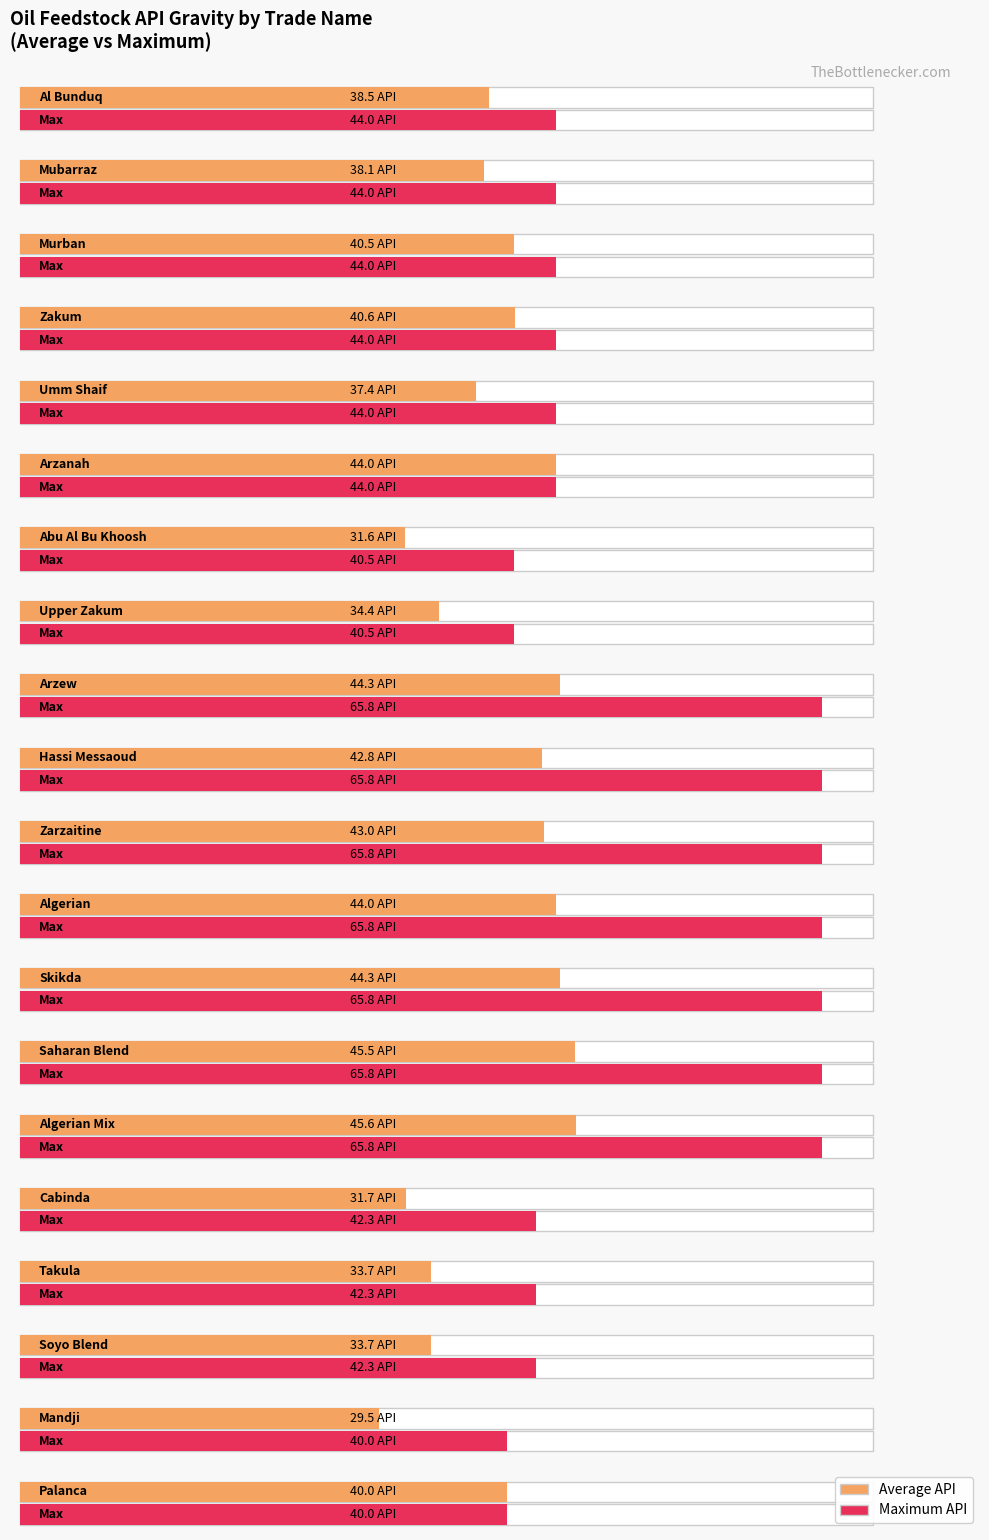

The Max API series shows 65.8 at Arzew. True or false?

True